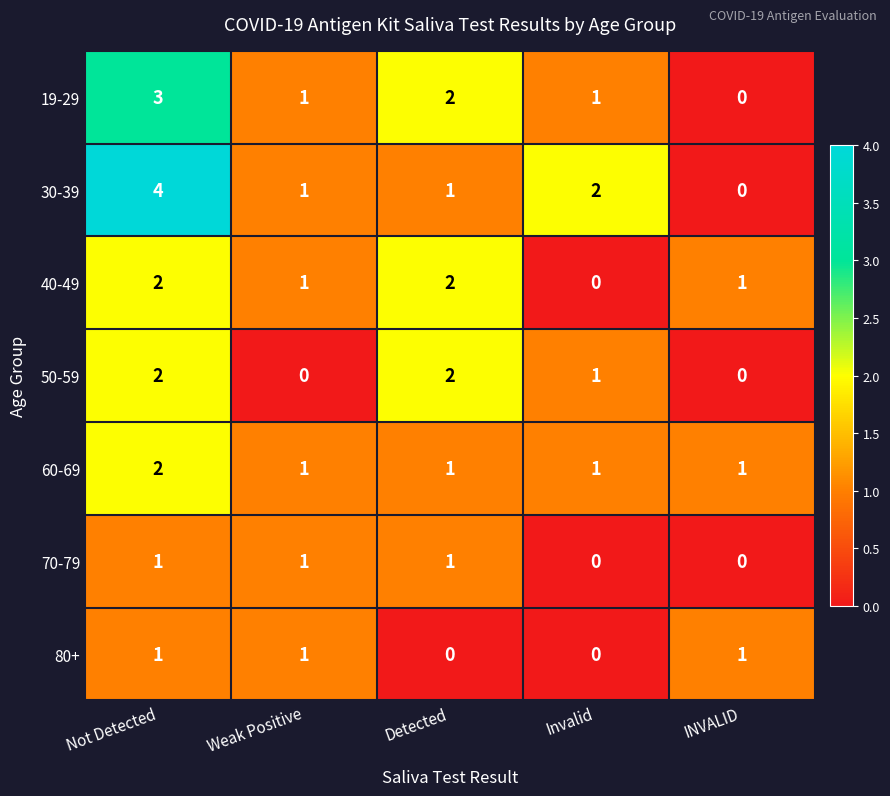

Count the 70-79 values in the range 0 to 1.

5